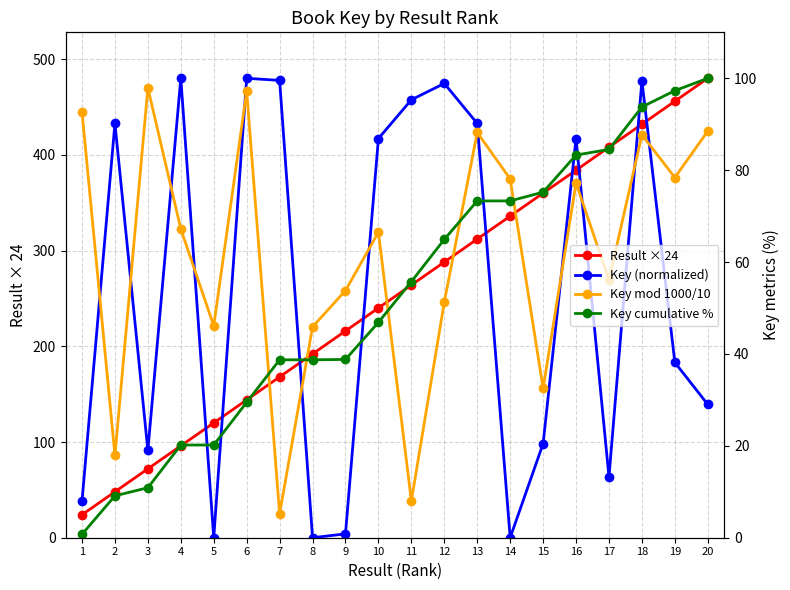

Where is Key cumulative % nearest to the value 50?

10